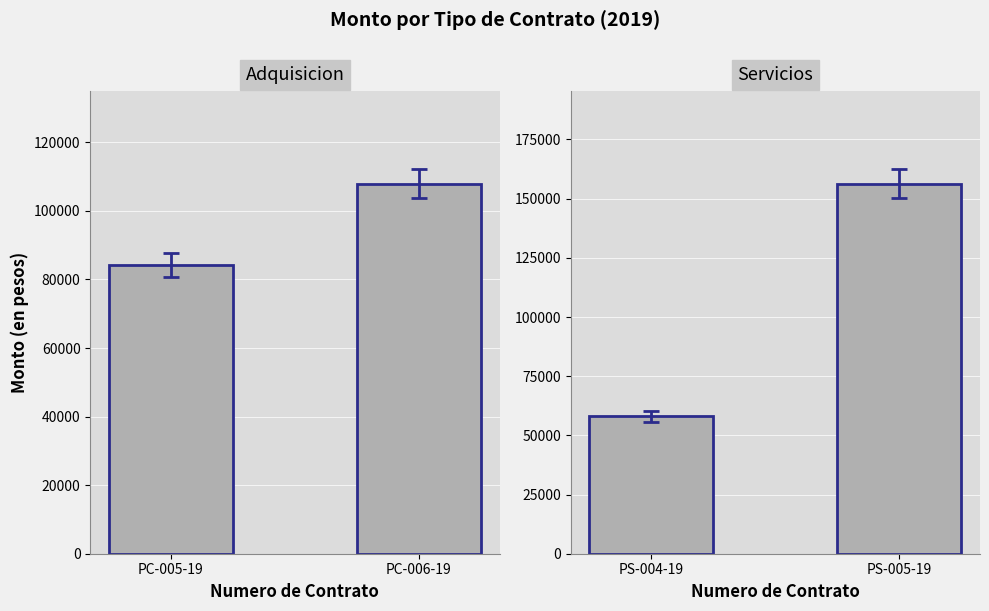

Which series has the largest range (max minus min)?

Servicios